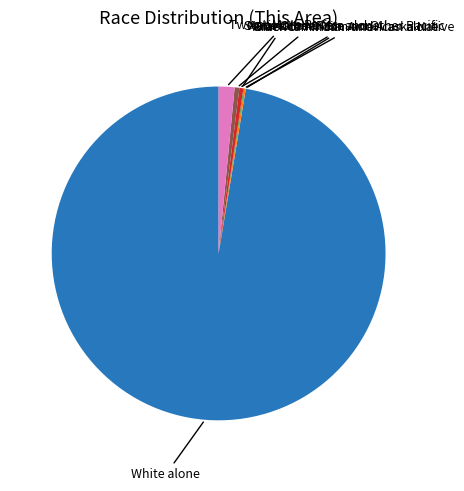

Does any single category account for the majority?

Yes